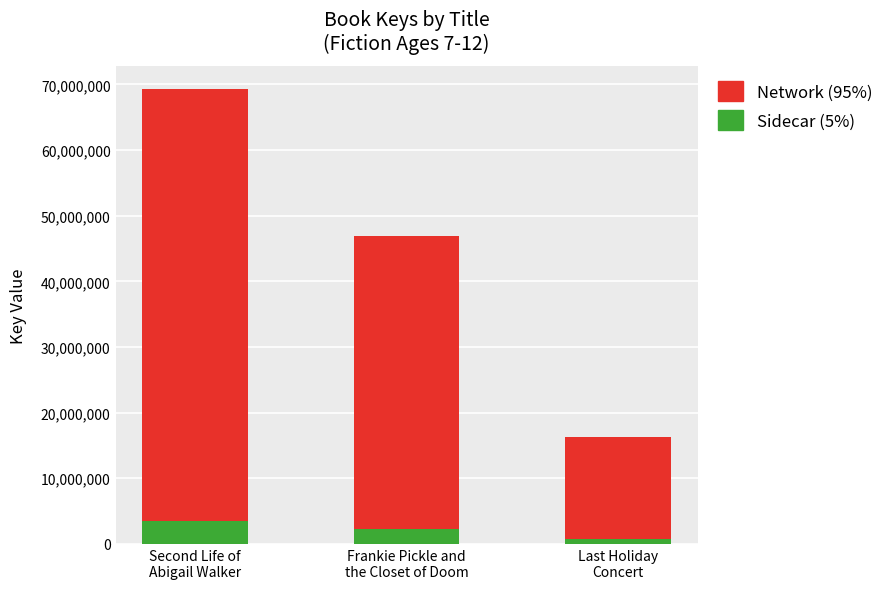

Reading left to right, list the values for the Sidecar series.

3466374	2342605	811074